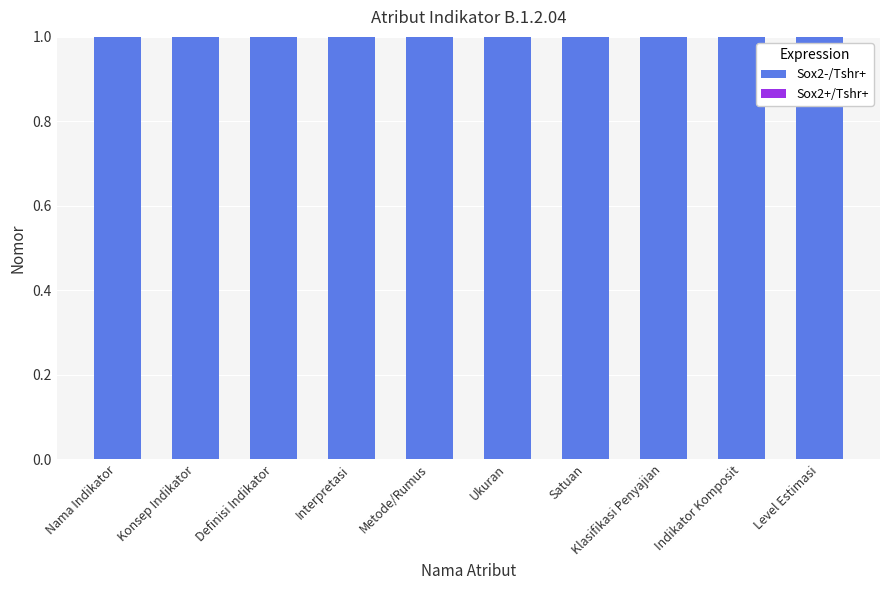

Is it true that Sox2-/Tshr+ equals 2 at Indikator Komposit?

False